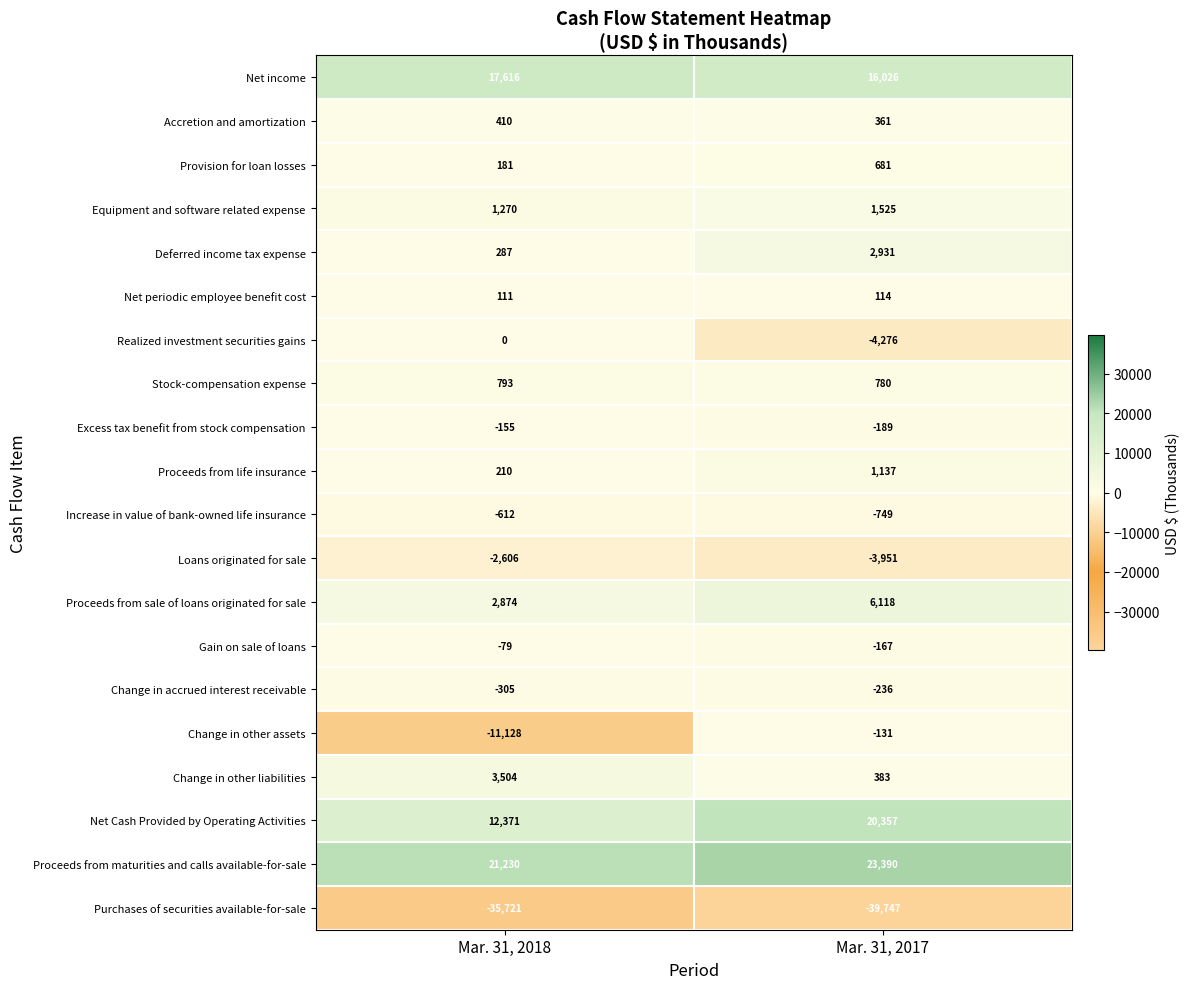

The Net Cash Provided by Operating Activities series shows 12371 at Mar. 31, 2018. True or false?

True